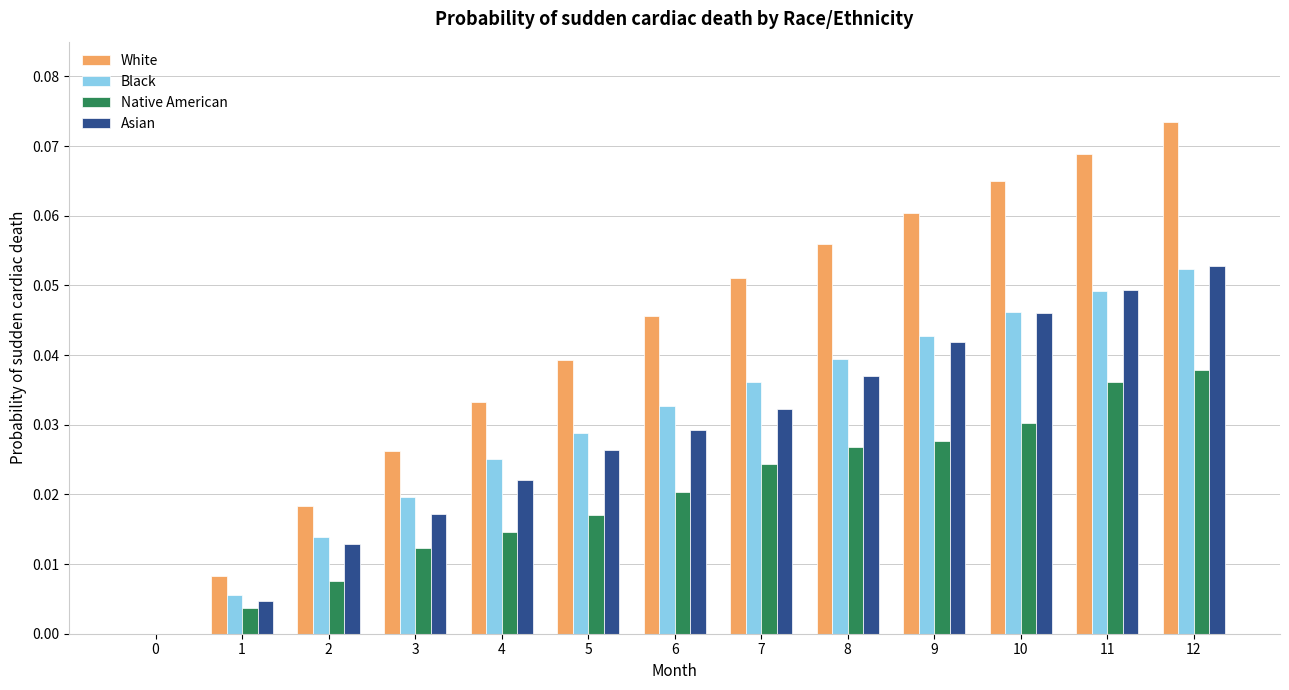

Is the value of White at 8 greater than the value of Native American at 8?

Yes